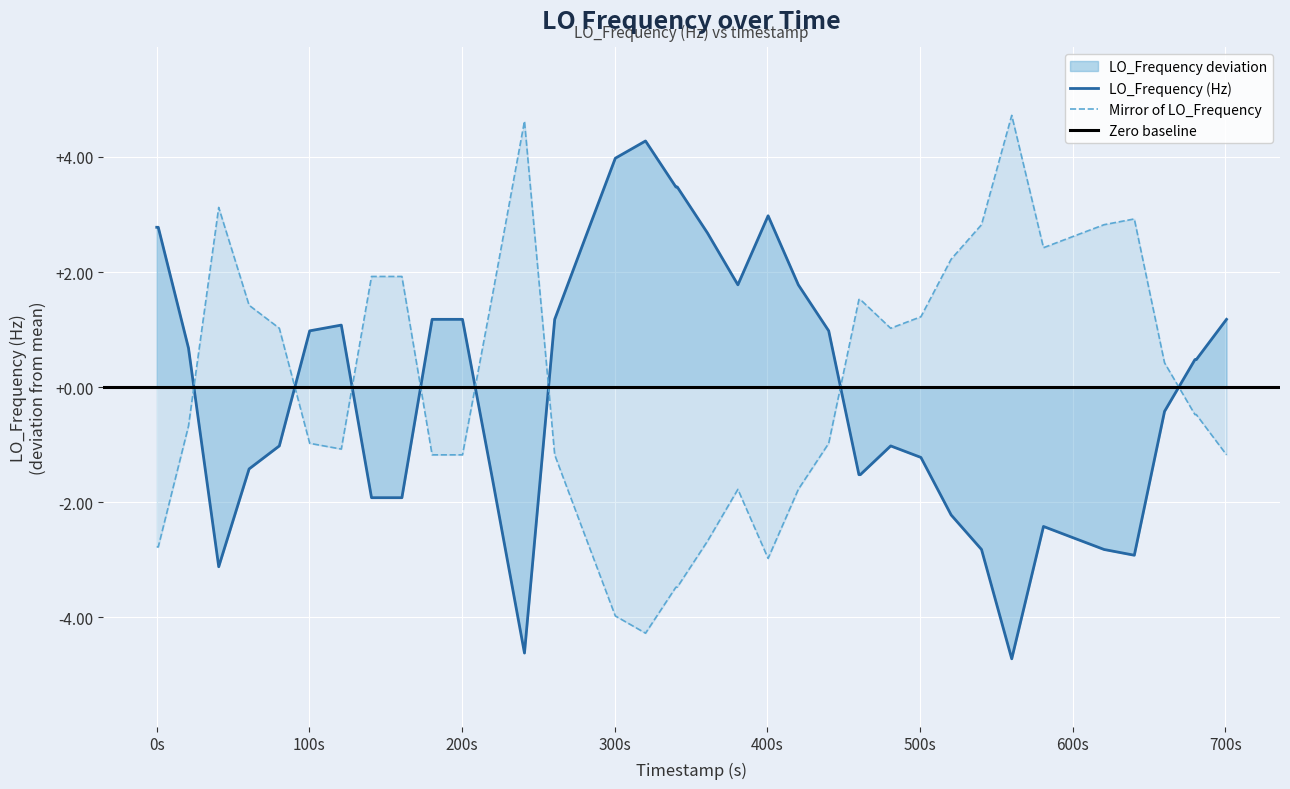

Reading right to left, what are all the values shown in this chart?

1.2	0.5	0.5	-0.4	-2.9	-2.8	-2.6	-2.4	-4.7	-2.8	-2.2	-1.2	-1.0	-1.5	-1.5	1.0	1.8	3.0	1.8	2.7	3.5	3.5	4.3	4.0	2.6	1.2	-4.6	-1.6	1.2	1.2	-1.9	-1.9	1.1	1.0	-1.0	-1.4	-3.1	0.7	2.8	2.8